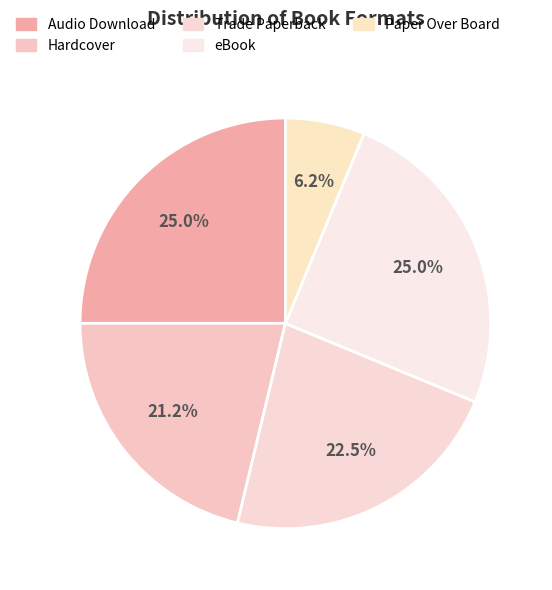

Which slice is the largest?

Audio Download